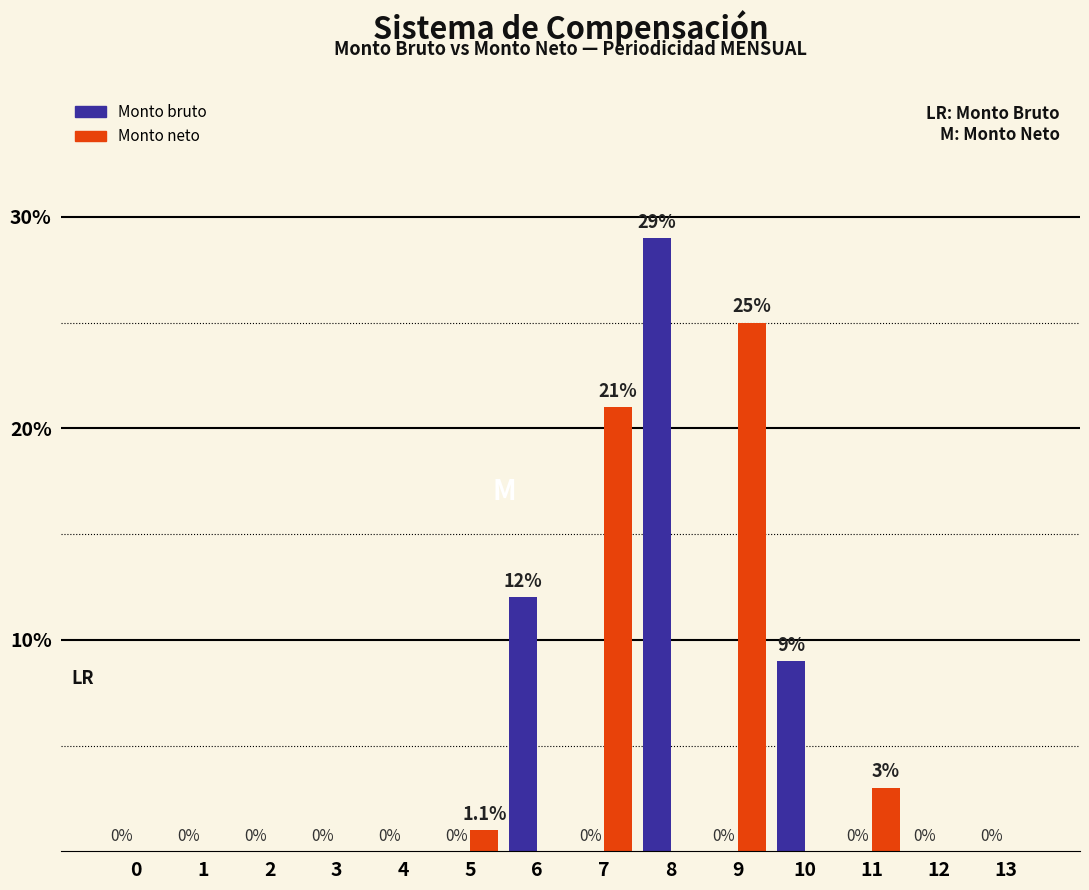

True or false: Monto neto has a value of 16 at 0.

False